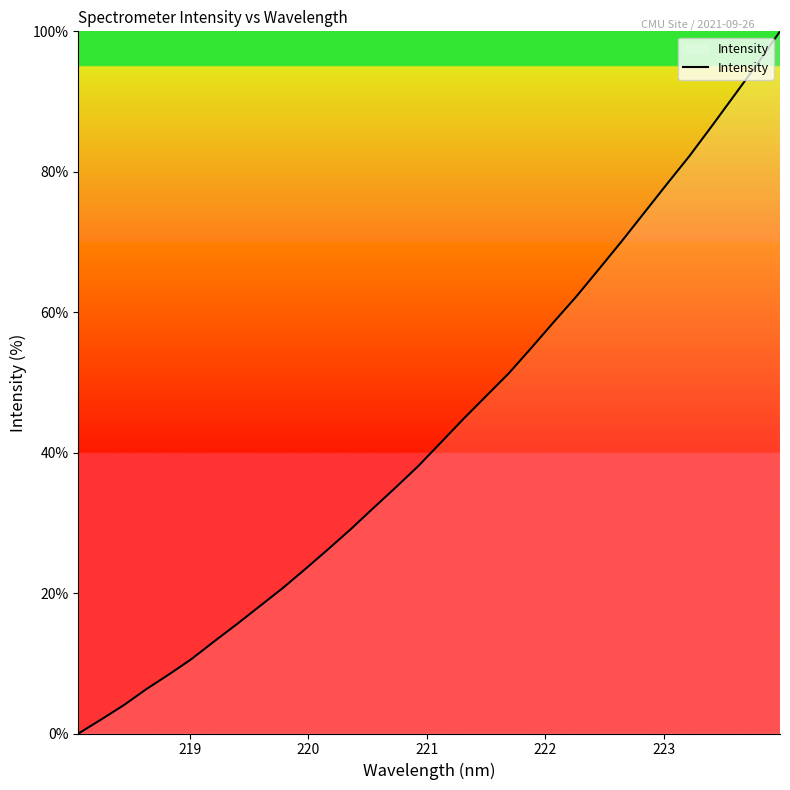

What is the maximum value shown in the chart?

100.0